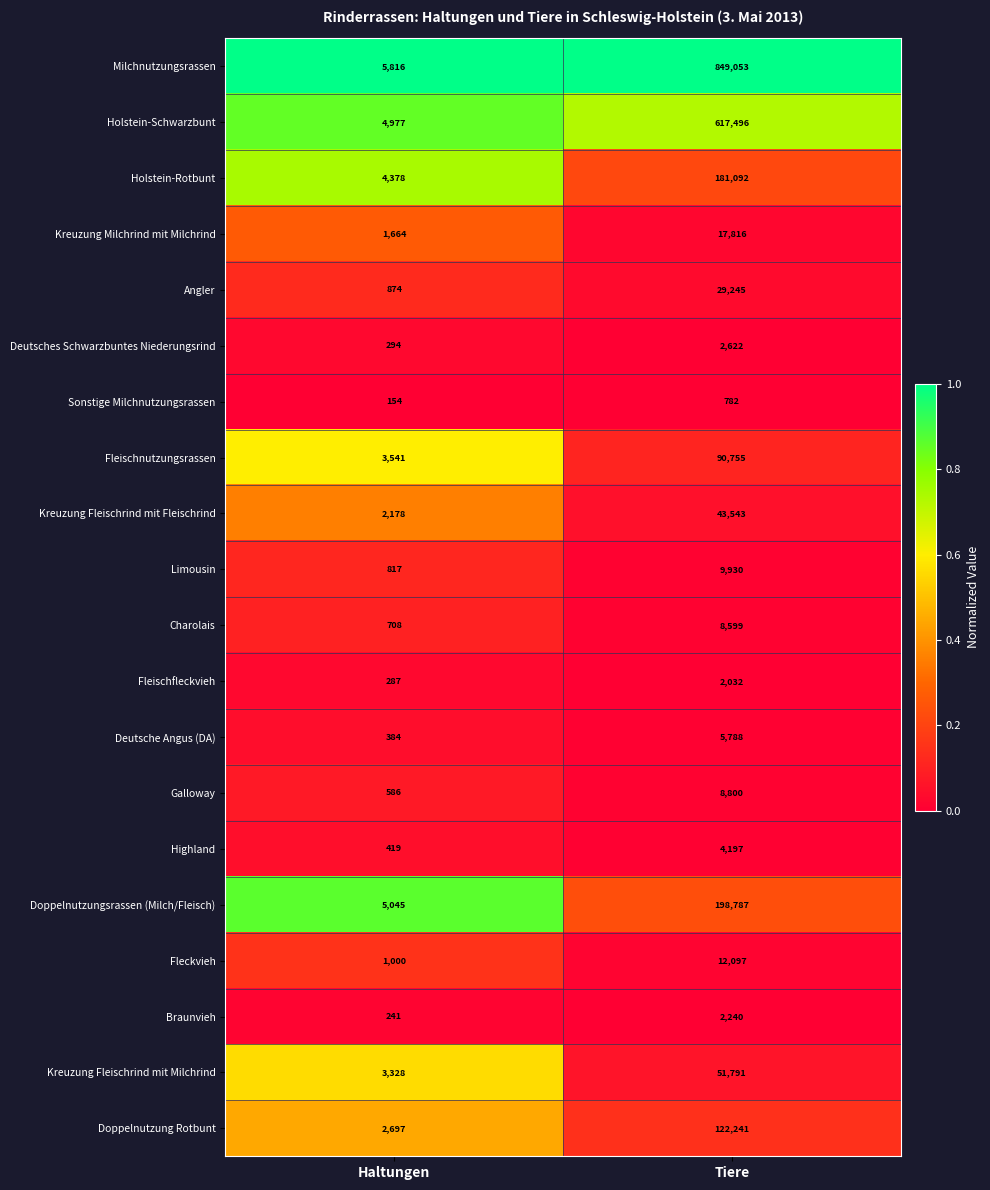

Rank the series by their maximum value, from lowest to highest.

Sonstige Milchnutzungsrassen, Fleischfleckvieh, Braunvieh, Deutsches Schwarzbuntes Niederungsrind, Highland, Deutsche Angus (DA), Charolais, Galloway, Limousin, Fleckvieh, Kreuzung Milchrind mit Milchrind, Angler, Kreuzung Fleischrind mit Fleischrind, Kreuzung Fleischrind mit Milchrind, Fleischnutzungsrassen, Doppelnutzung Rotbunt, Holstein-Rotbunt, Doppelnutzungsrassen (Milch/Fleisch), Holstein-Schwarzbunt, Milchnutzungsrassen